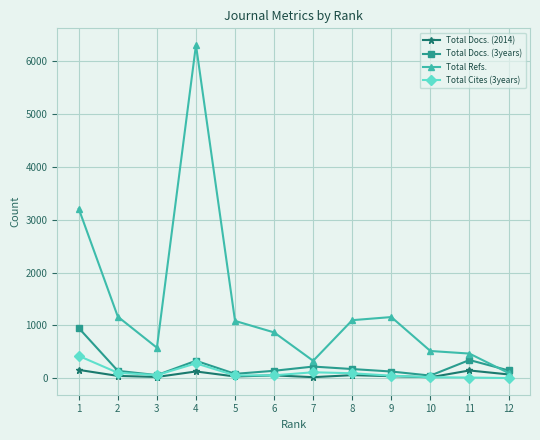

Which series has the largest range (max minus min)?

Total Refs.